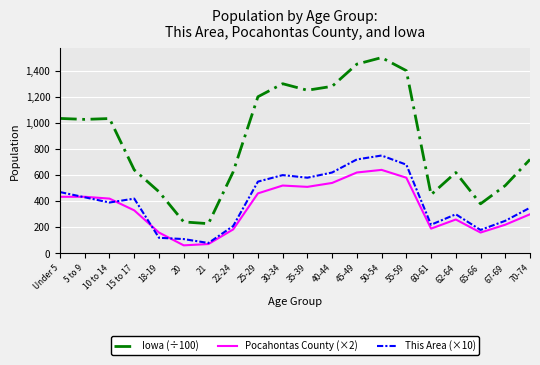

Does the chart have visible grid lines?

Yes